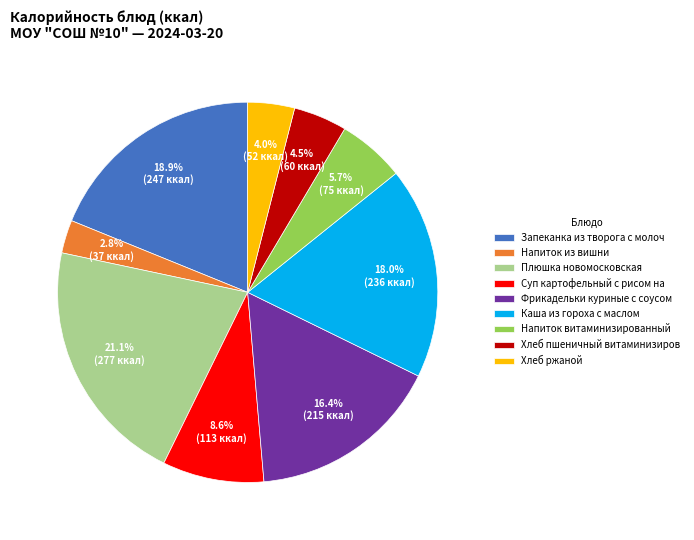

Combined, do Напиток из вишни and Плюшка новомосковская account for over 50%?

No